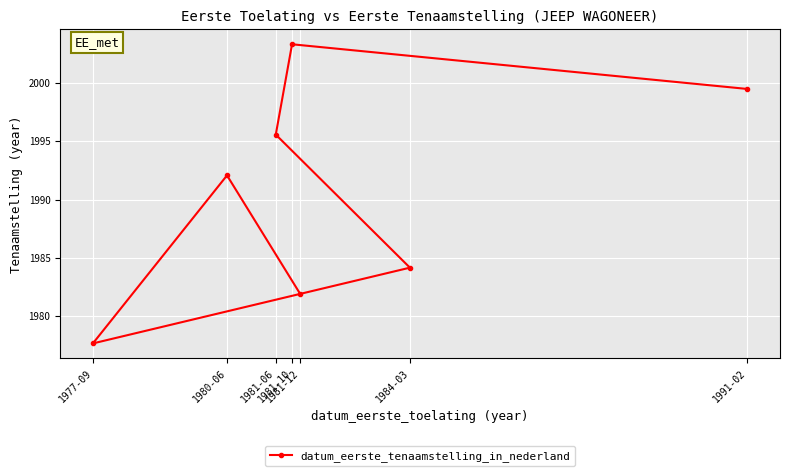

What value does the data have at 1981-10?

2003.3